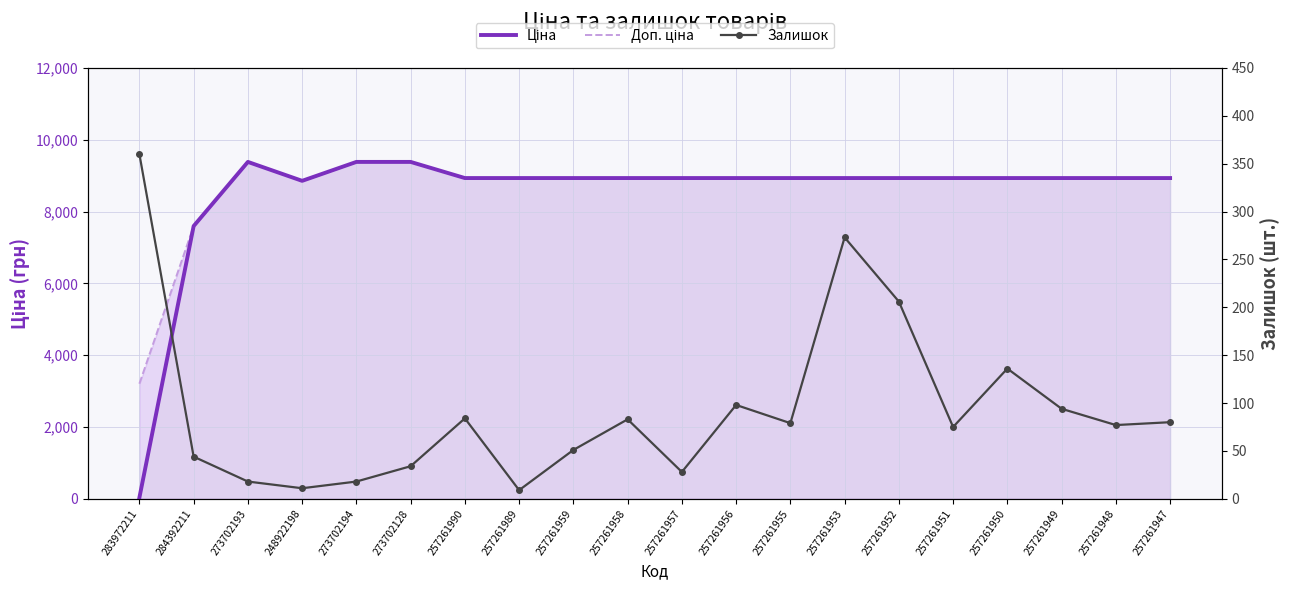

How many categories are shown in the chart?

20